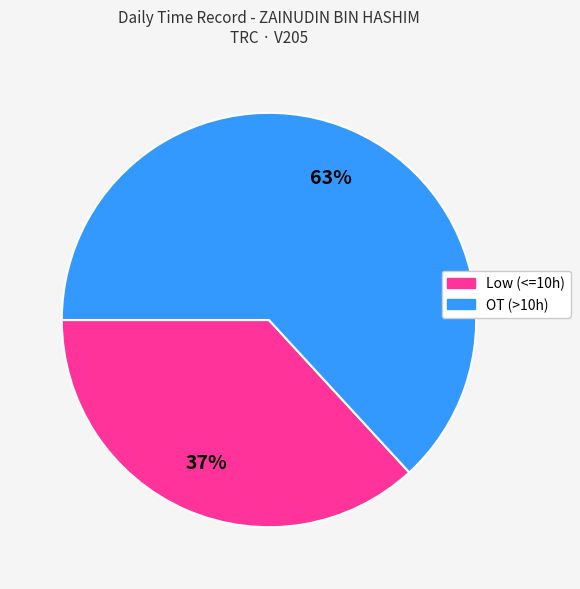

Does any single category account for the majority?

Yes